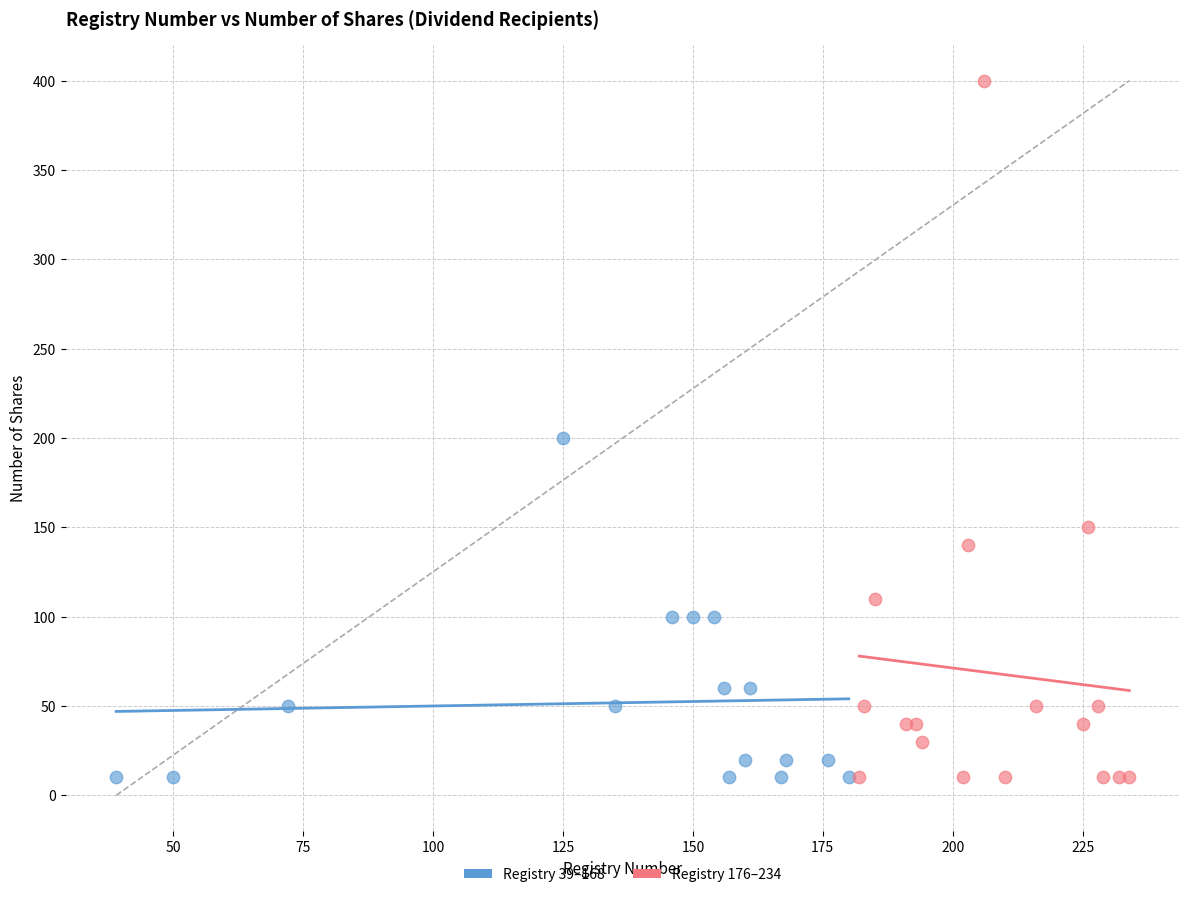

Which series has the widest spread of Y values?

Registry 176–234